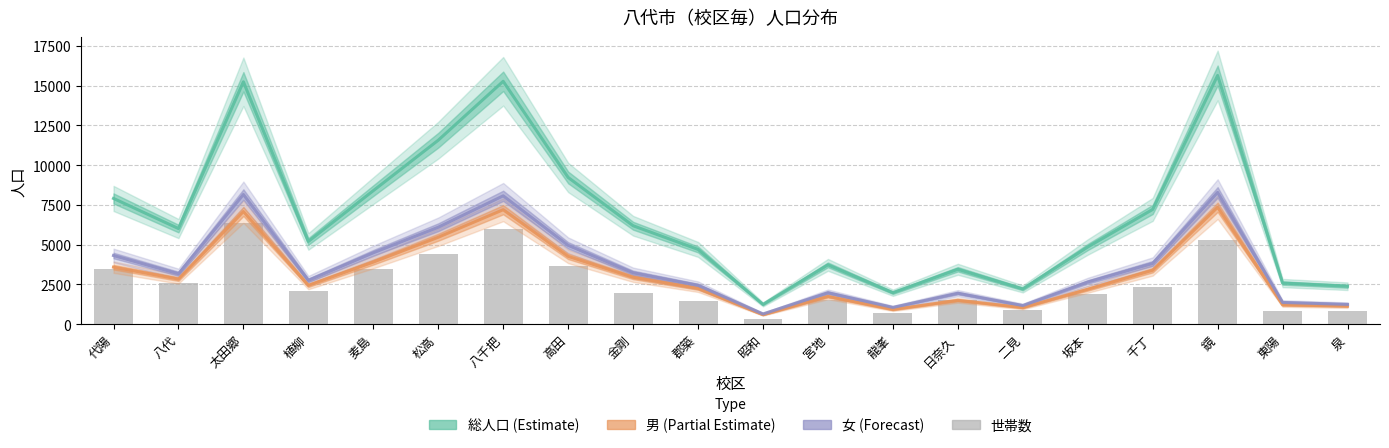

What is the sum of the 男 values at 松高 and 泉?

6613